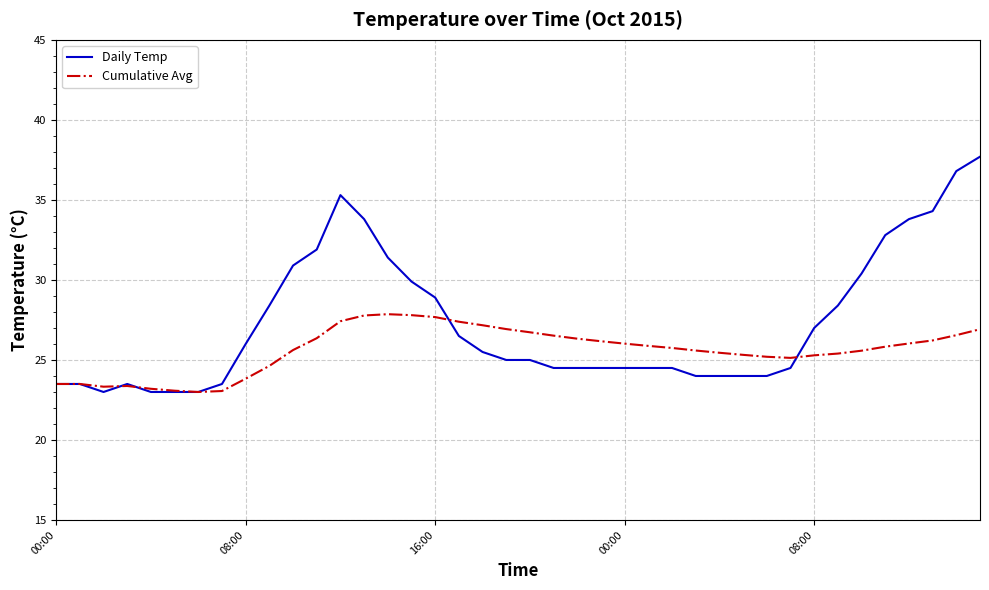

Which series has the largest total across all categories?

Daily Temp